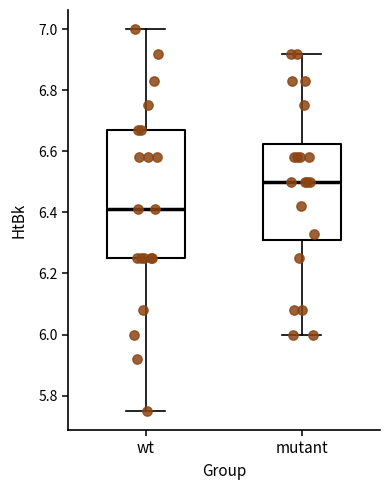

Comparing the boxes themselves (not the whiskers), which one is the tallest?

wt